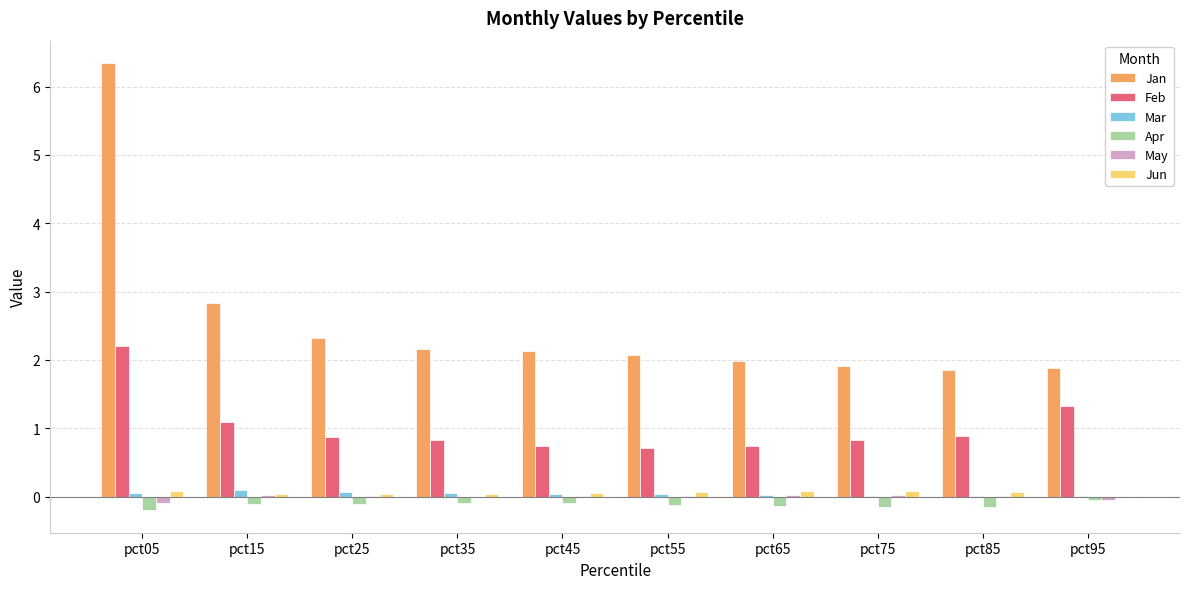

How many groups of bars are there?

10